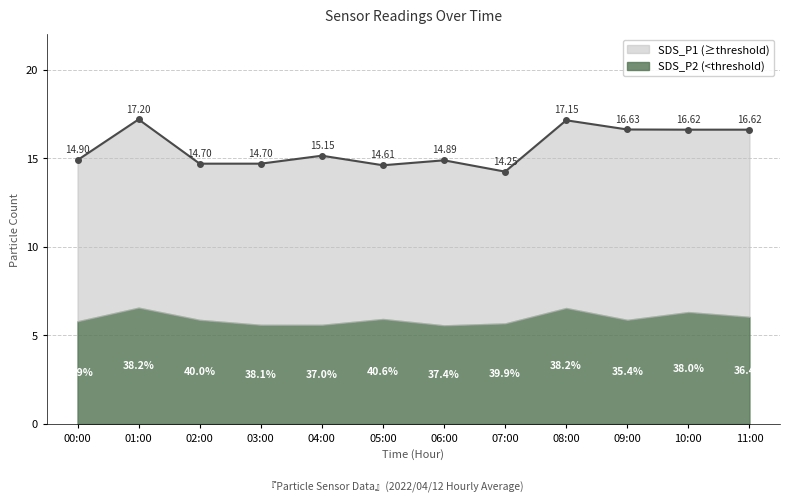

At which label is the value closest to 15?

00:00